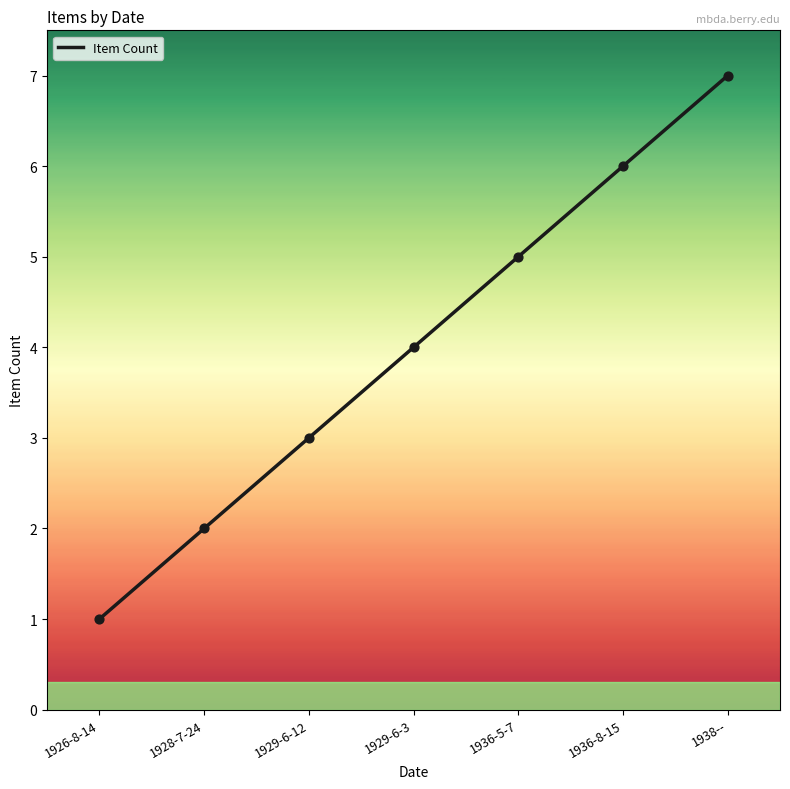

What is the change in value from 1926-8-14 to 1938--?

+6